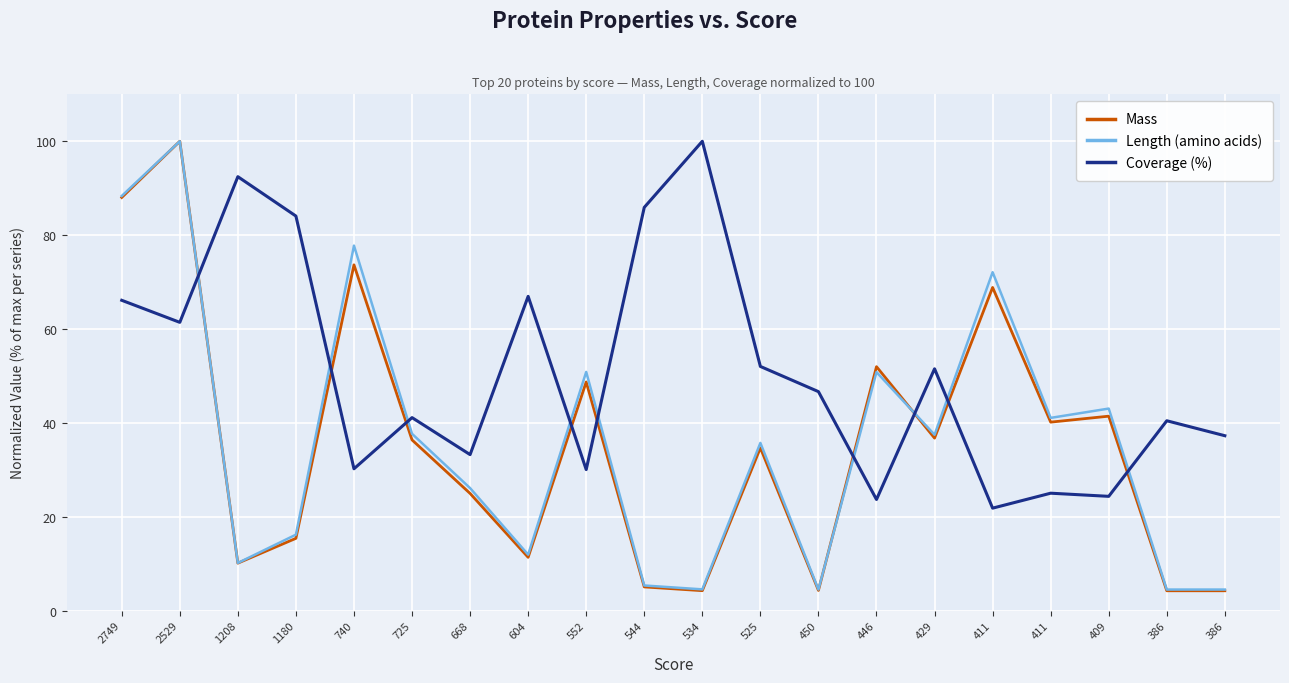

At which label does Mass reach its minimum?

386